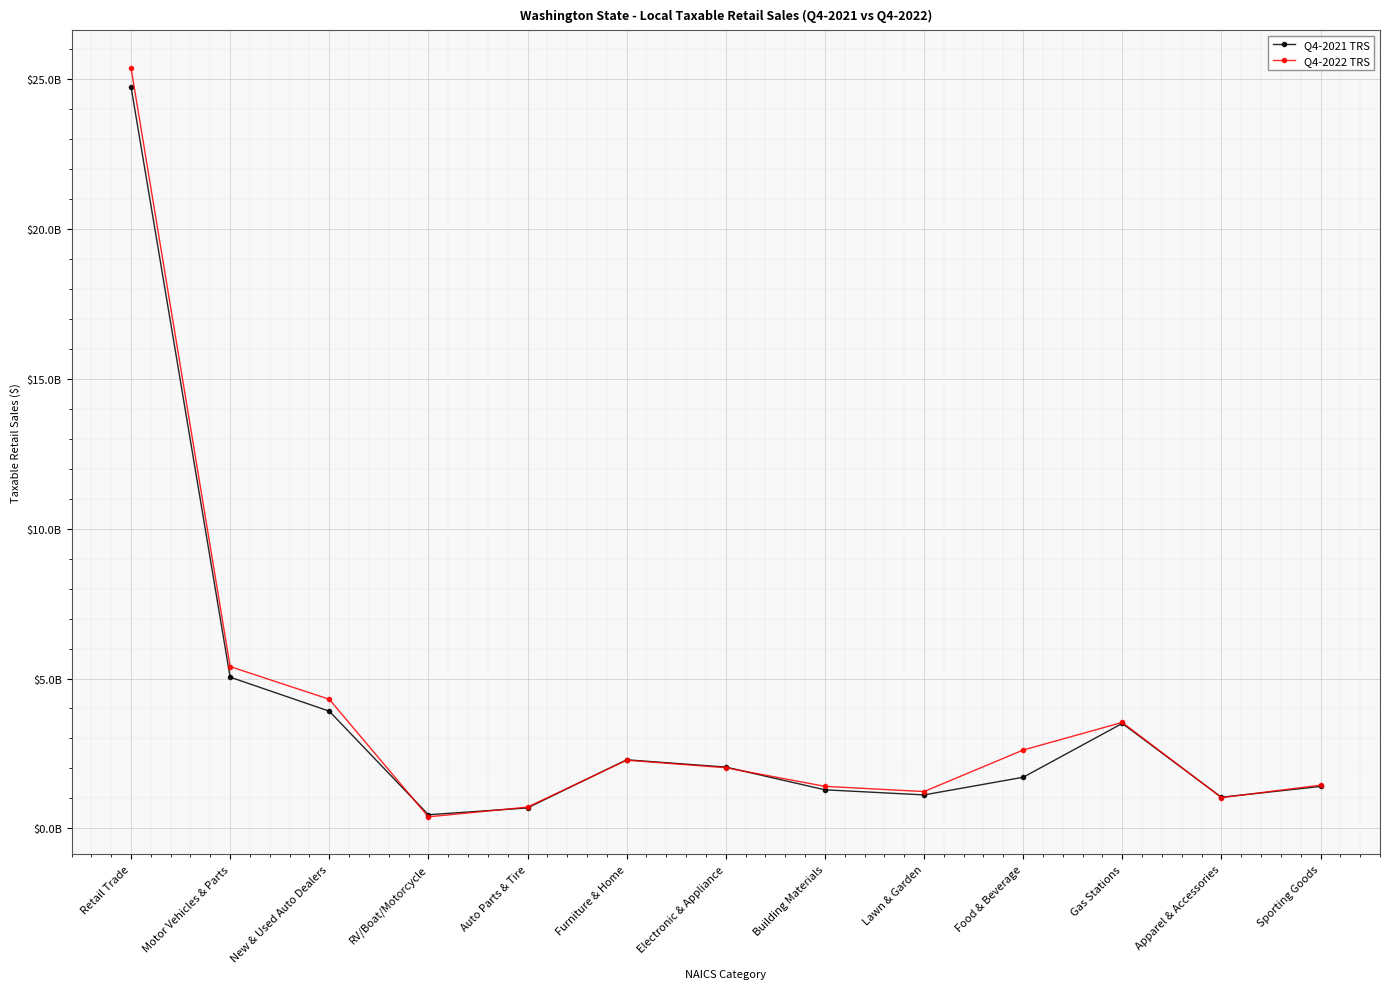

Does the chart have visible grid lines?

Yes